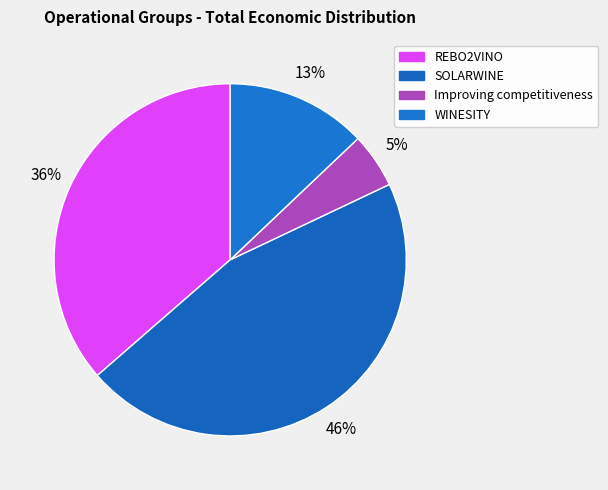

Does REBO2VINO represent more than half of the total?

No